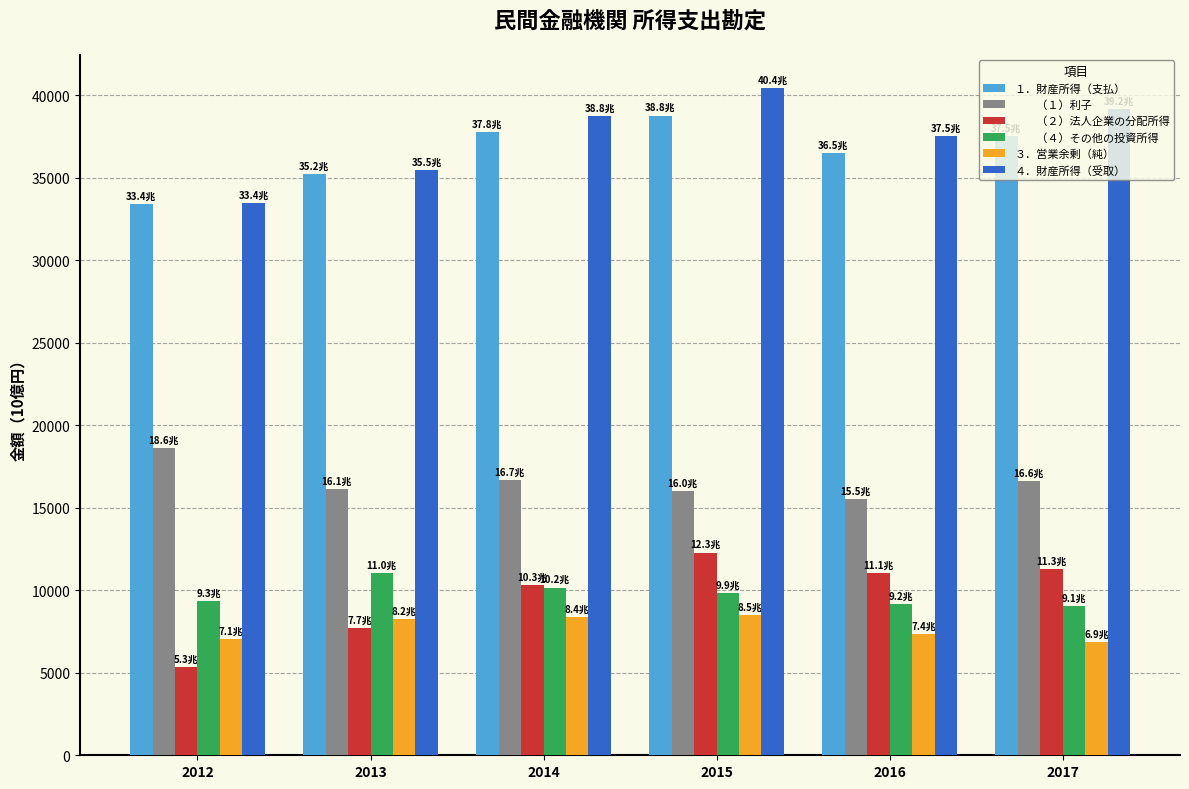

How many groups of bars are there?

6